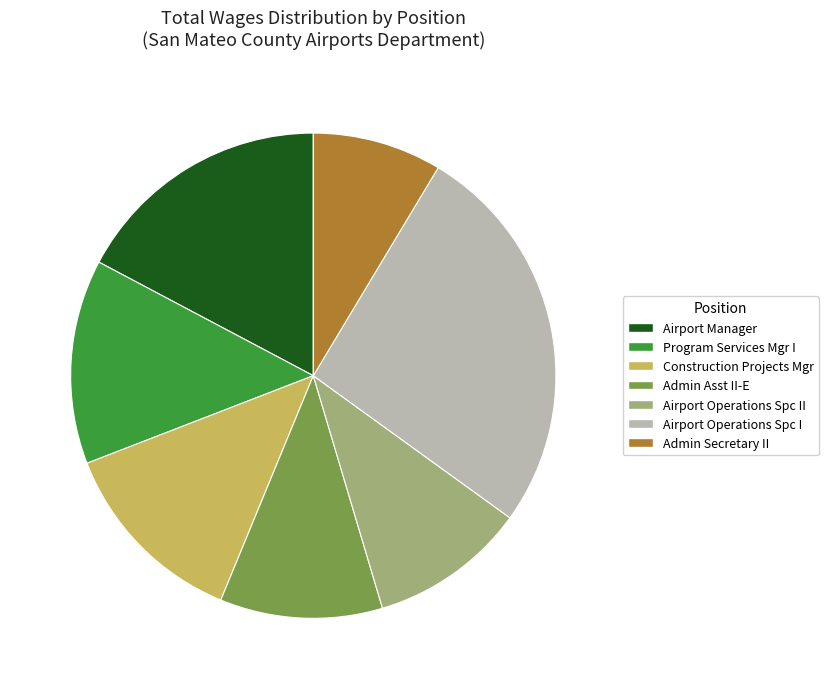

Combined, do Admin Secretary II and Airport Manager account for over 50%?

No